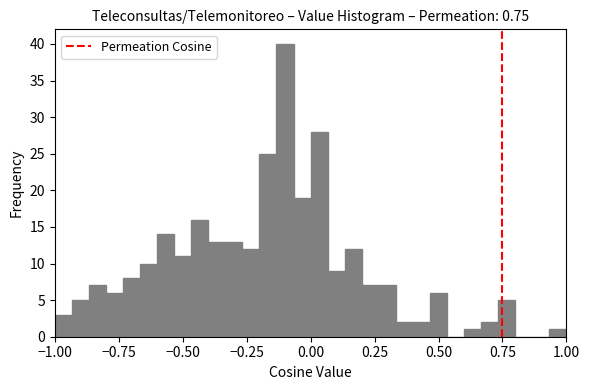

Around what value on the x-axis is the tallest bar? Give the approximate position of its centre, as read against the axis.

-0.10